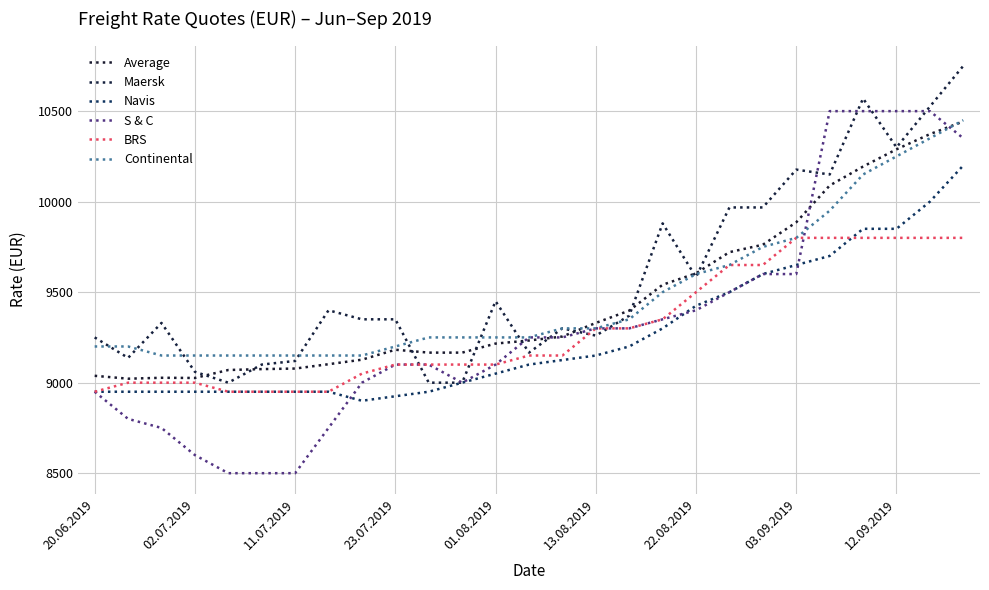

What are all the series names shown in the legend?

Average, Maersk, Navis, S & C, BRS, Continental